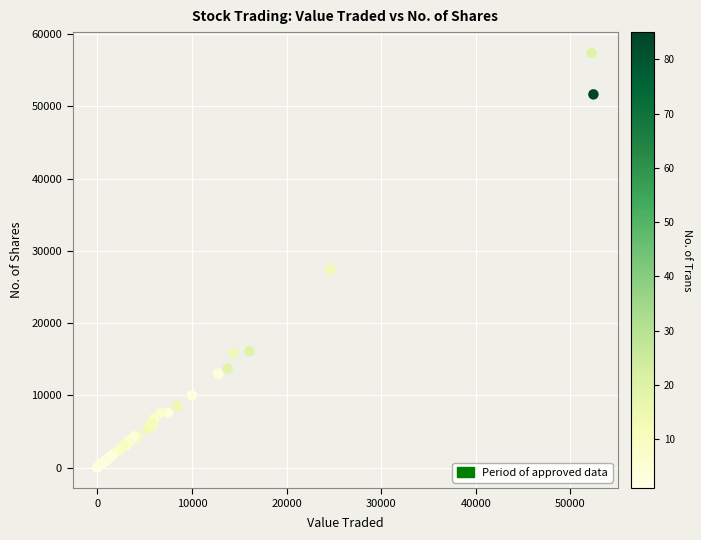

What Y value in the scatter plot is closest to 28698?

27387